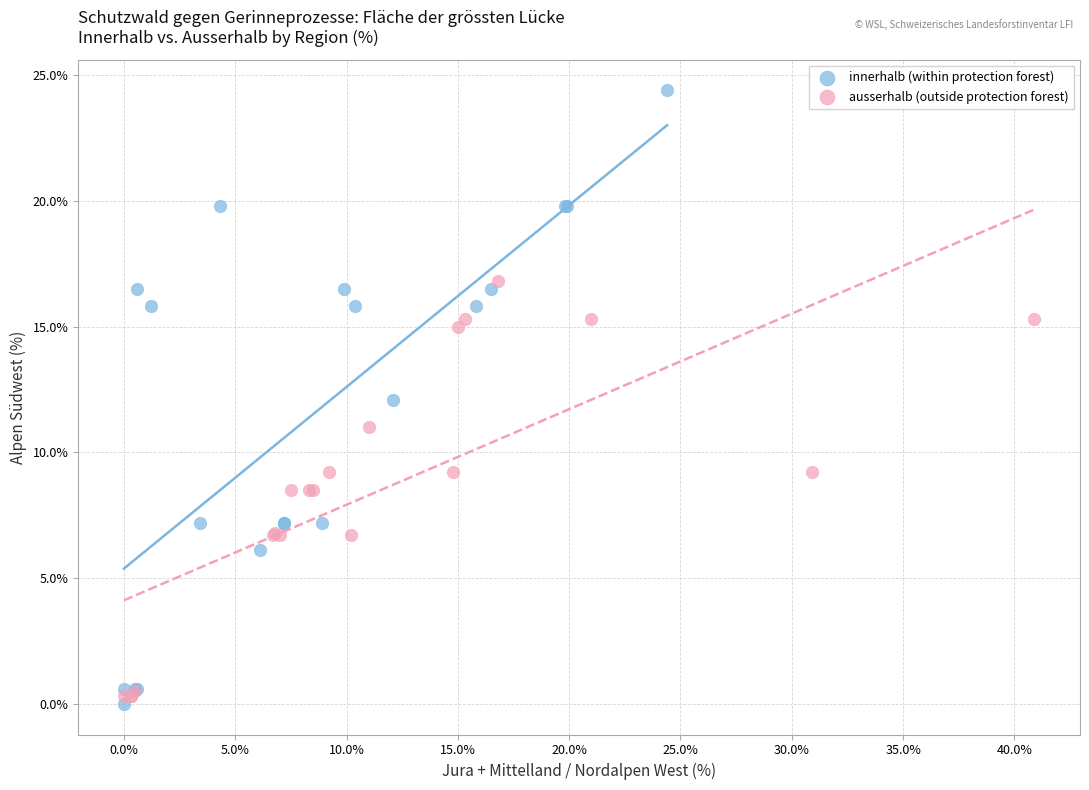

Which series contains the highest Y value?

innerhalb (within protection forest)